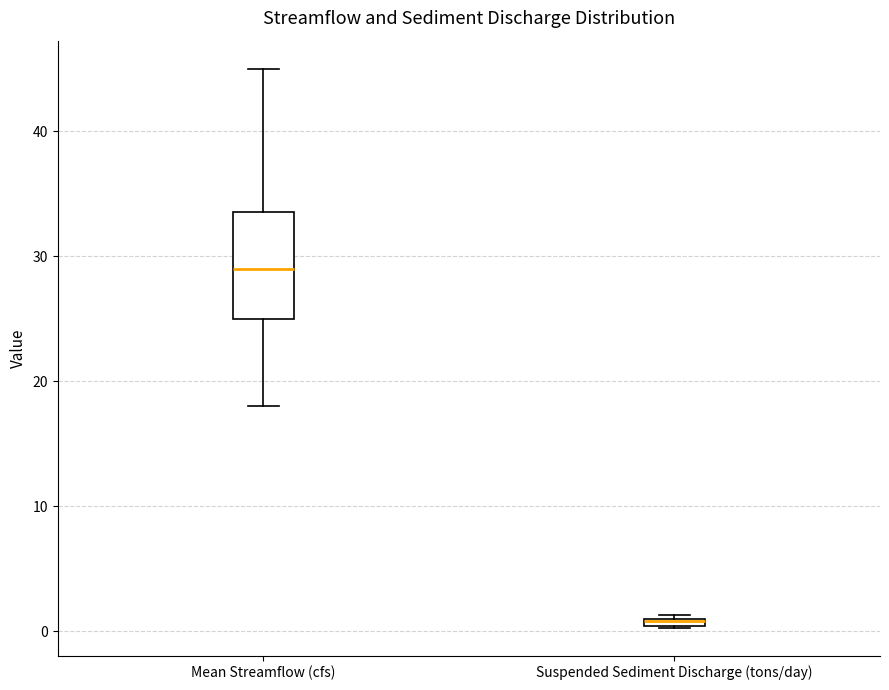

Where is the lower edge of the box for Suspended Sediment Discharge (tons/day) on the y-axis? The values are not printed on the chart, so give them approximately, as read against the axis.

0